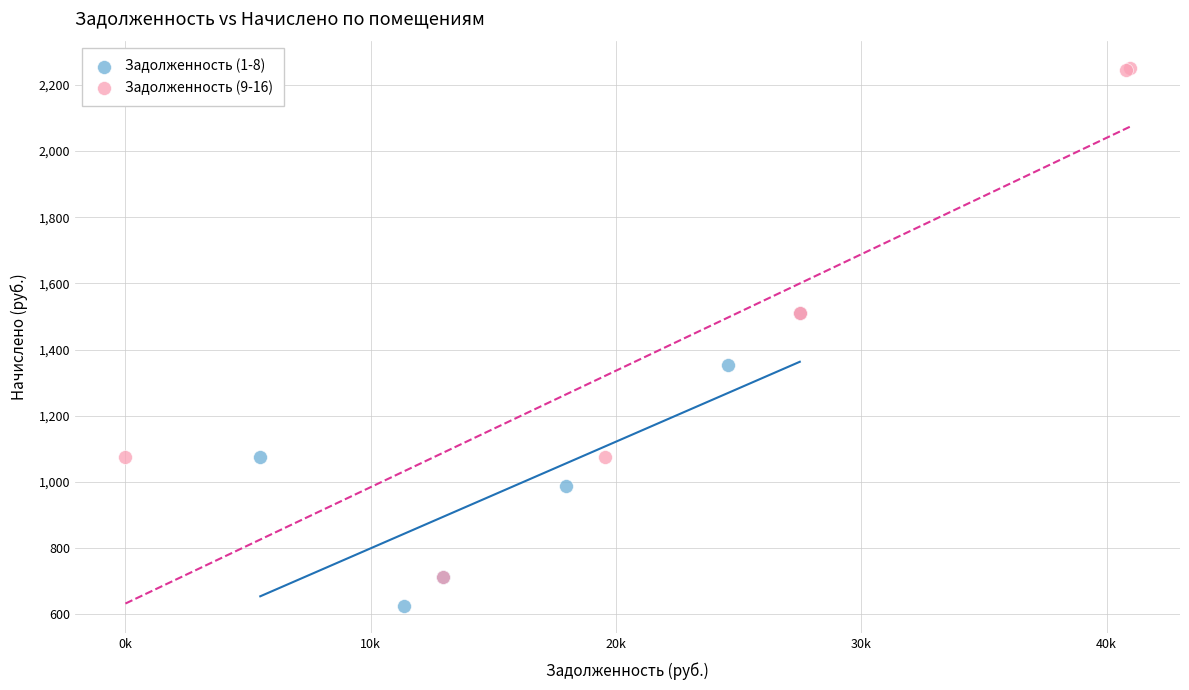

Which series reaches the minimum Y coordinate?

Задолженность (1-8)